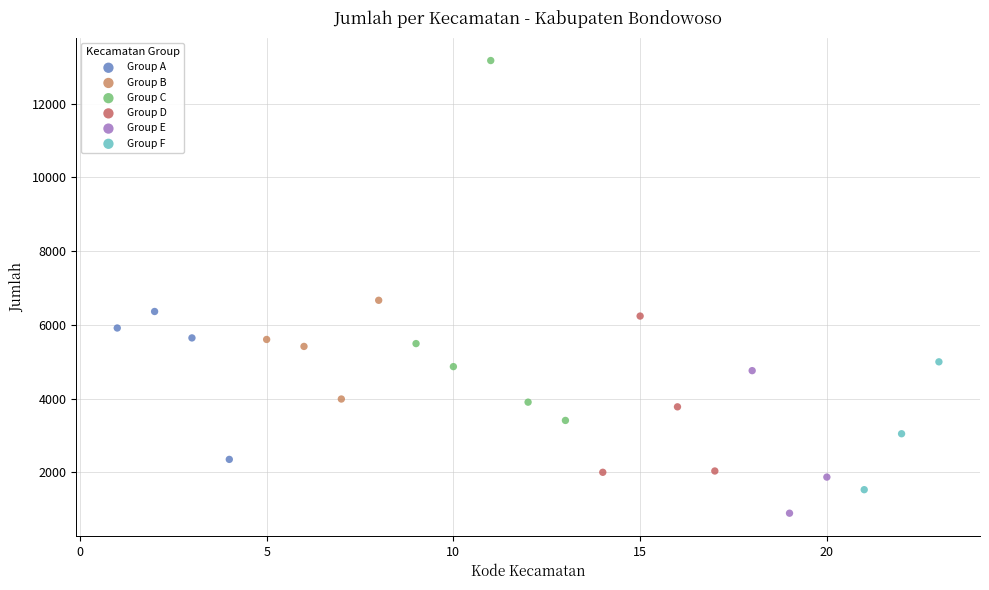

Which series reaches the maximum Y coordinate?

Group C